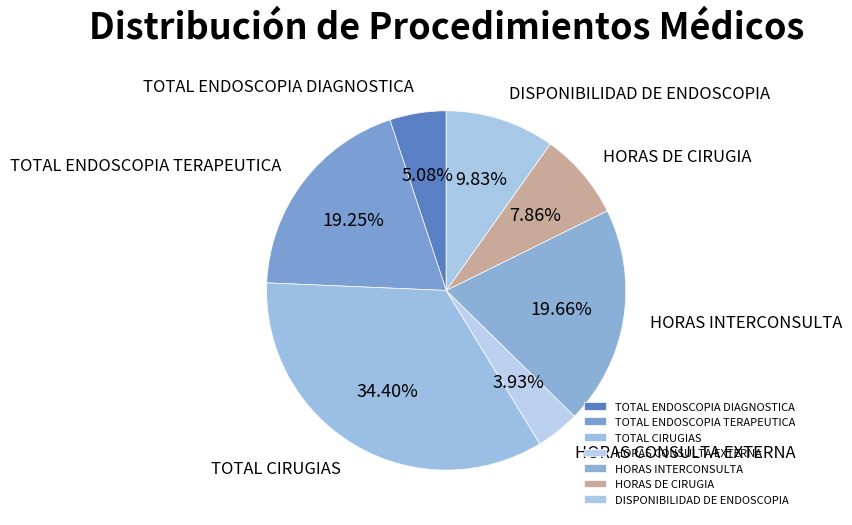

To the nearest percent, what percentage of the pie is HORAS INTERCONSULTA?

20%